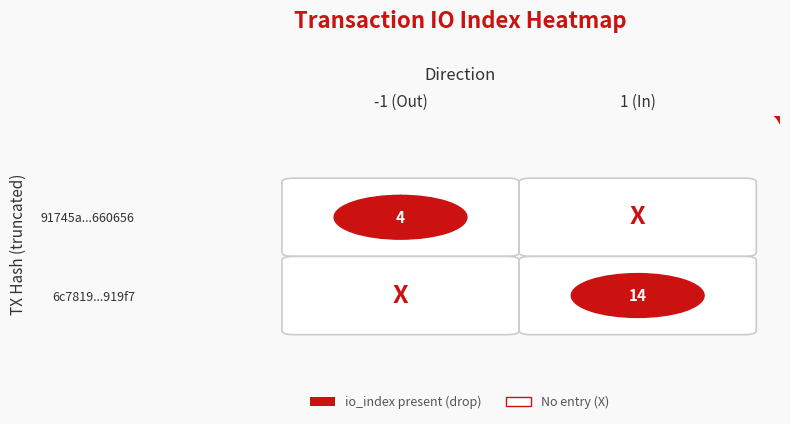

Is the value of 91745a084c75b0cf48f9af6f1b3bbd71a660656 at io_index greater than the value of 6c781995b7a2c51553facaf5710fc50689919f7 at io_index?

No